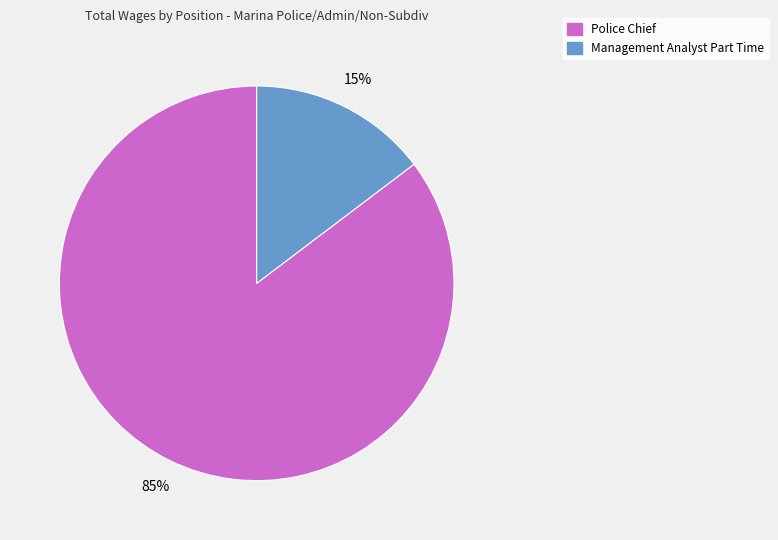

What percentage is the Management Analyst Part Time slice, to the nearest percent?

15%